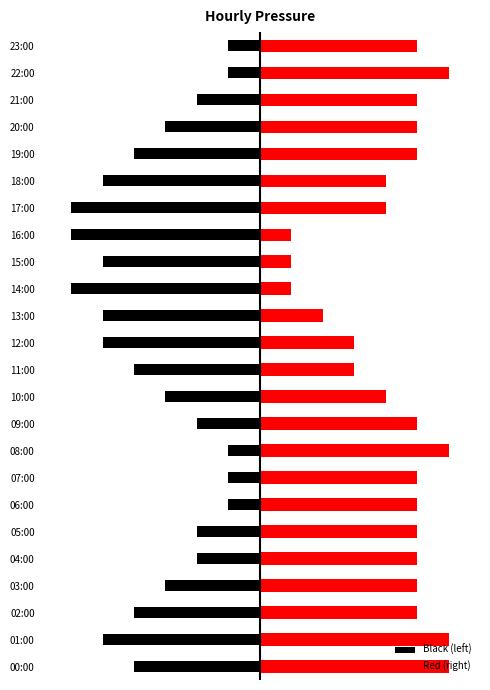

What is the average value of the Red (right) series?

4